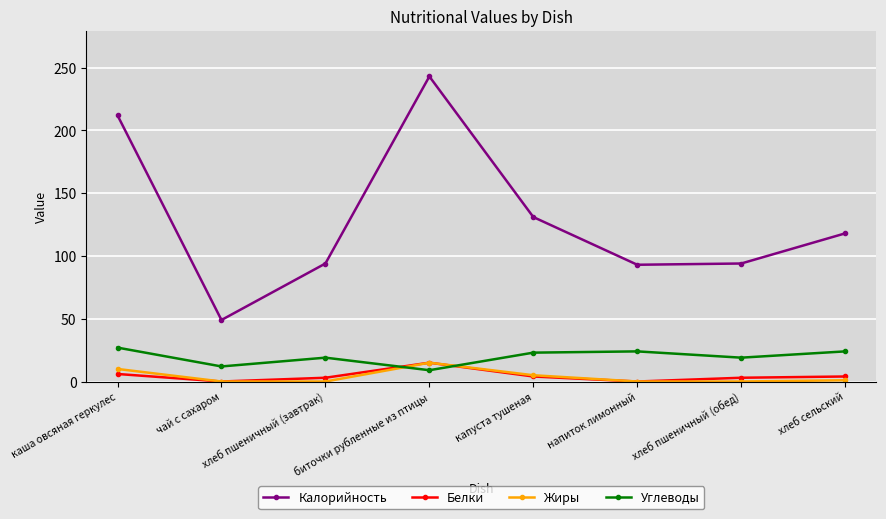

True or false: Углеводы has more than 0 points higher than both neighbors.

True